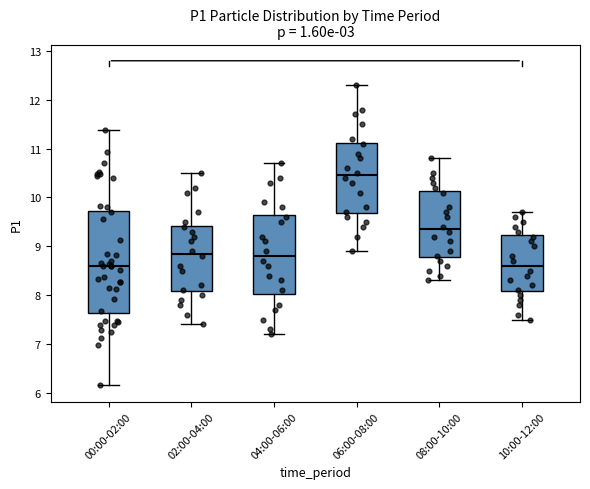

Which box is the tallest, from its lower edge to its upper edge?

00:00-02:00